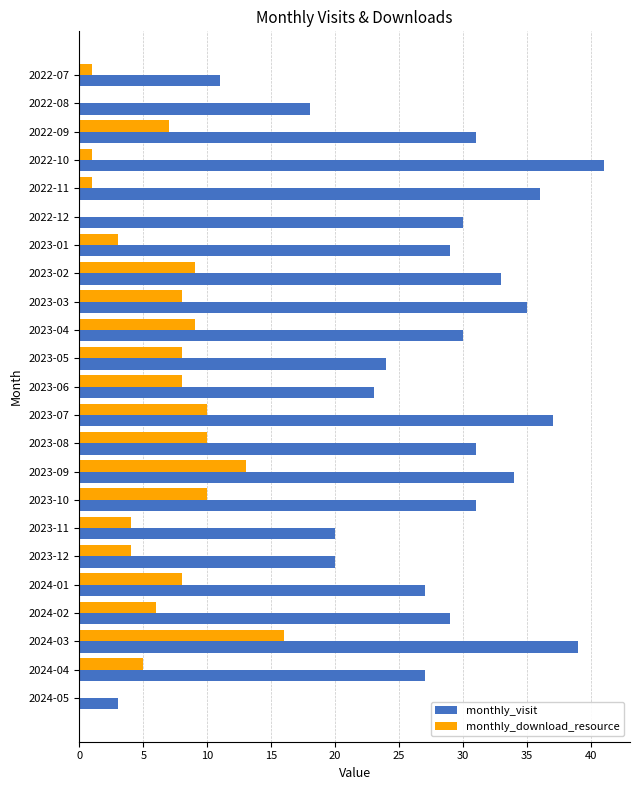

Is it true that monthly_visit equals 39 at 2023-05?

False